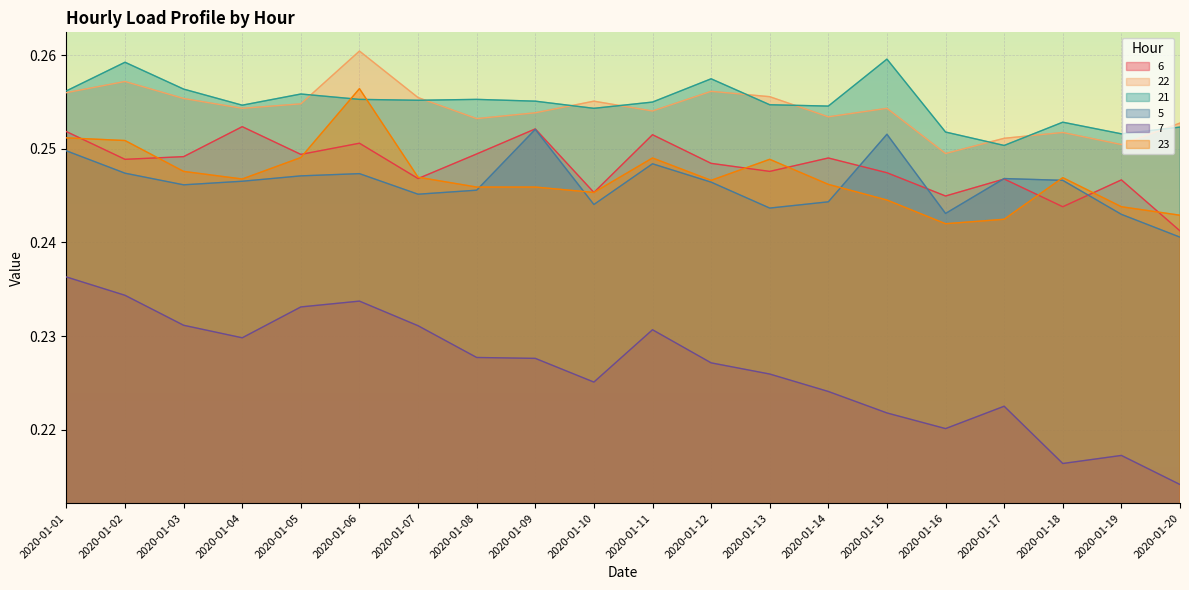

True or false: 6 and 7 intersect in this chart.

False